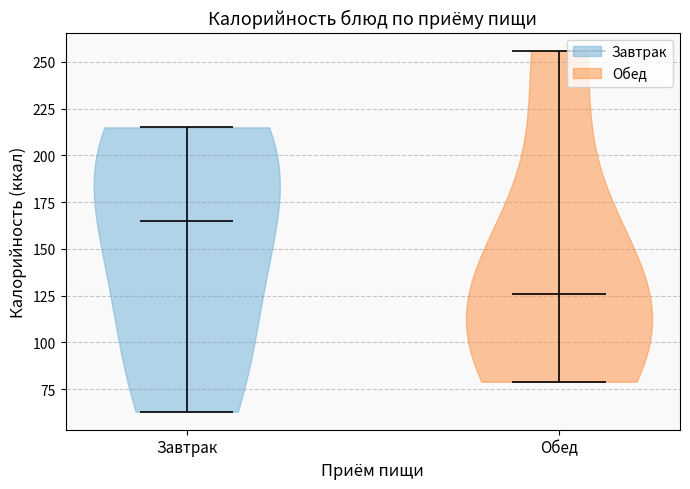

What is the highest point the violin for Обед reaches on the y-axis? The values are not printed on the chart, so give them approximately, as read against the axis.

255